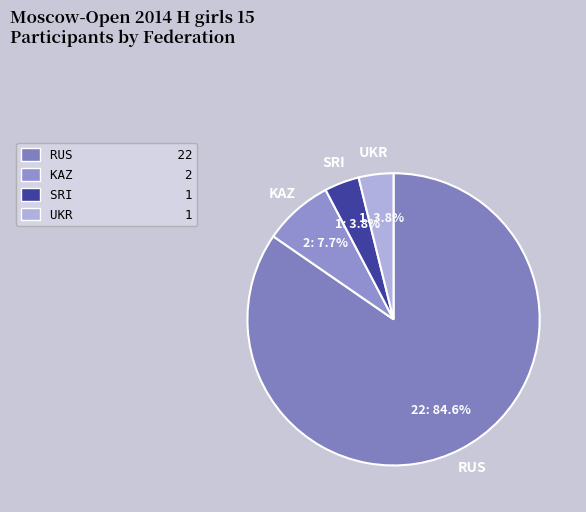

To the nearest percent, what is the combined percentage of SRI and KAZ?

12%